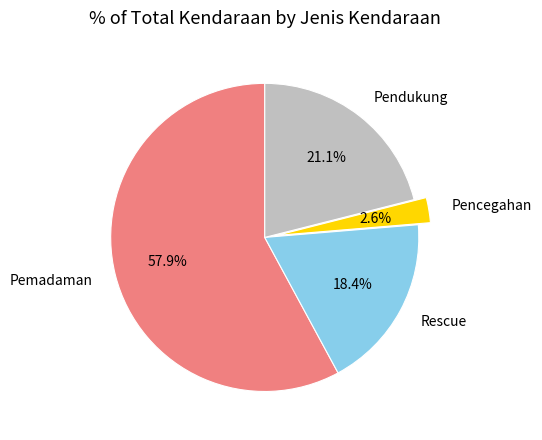

Count the number of slices in the pie.

4